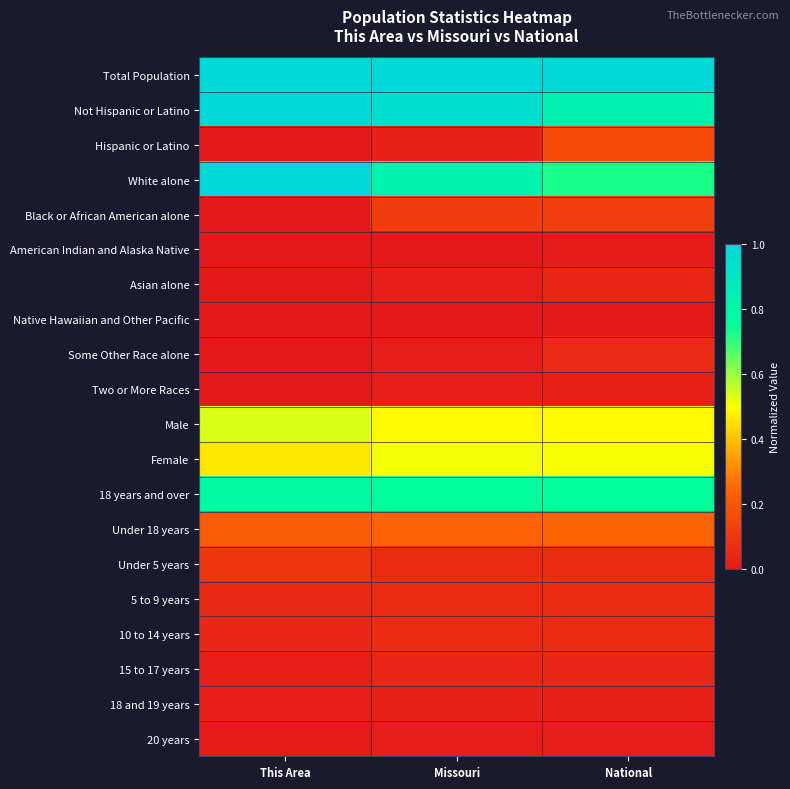

At how many categories does at least one series exceed 0?

3